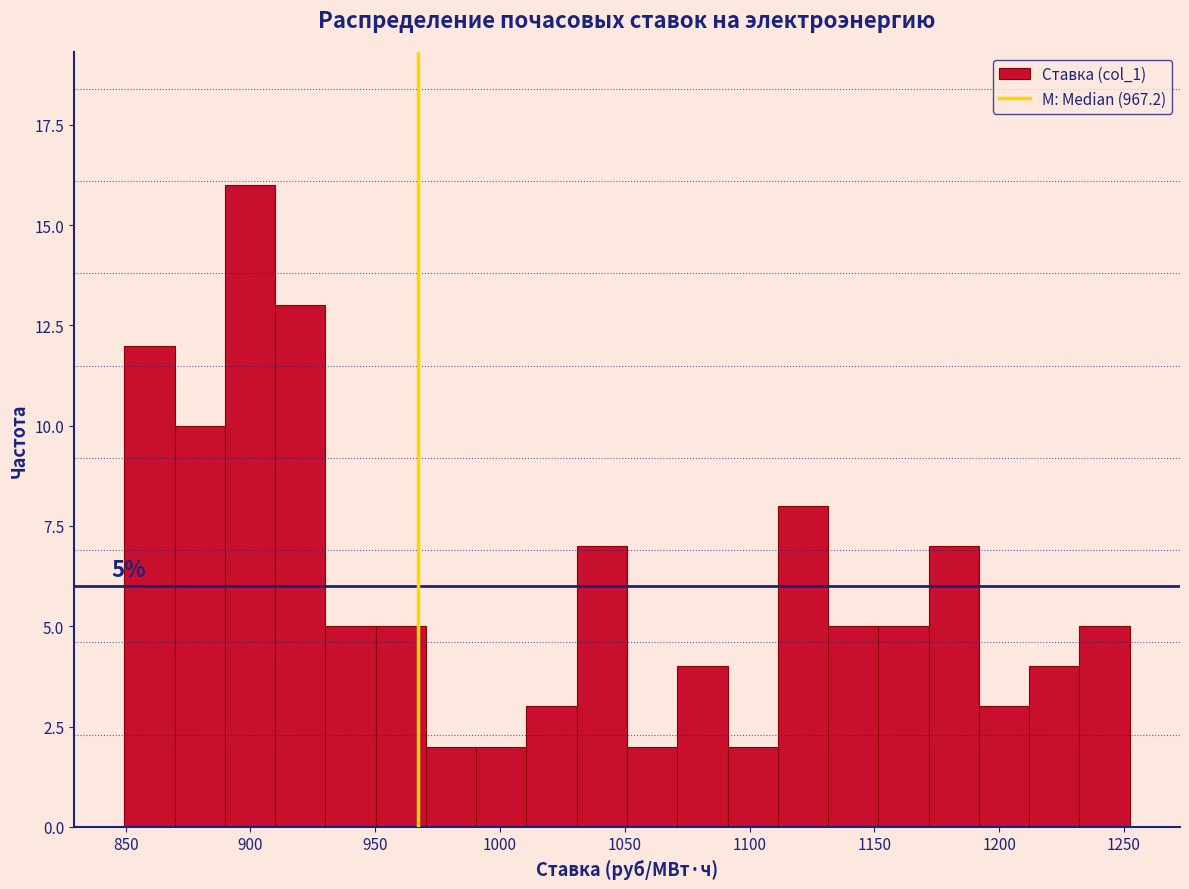

Over which range of the x-axis is the bar tallest?

890 to 910